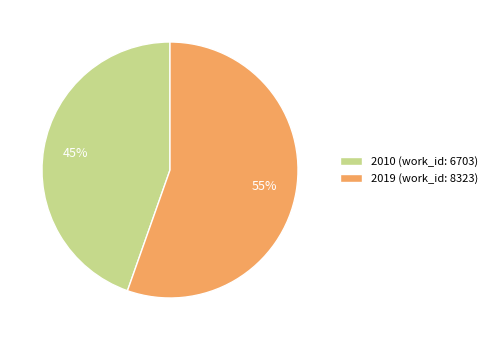

Rank the categories by value from lowest to highest.

2010 (work_id: 6703), 2019 (work_id: 8323)